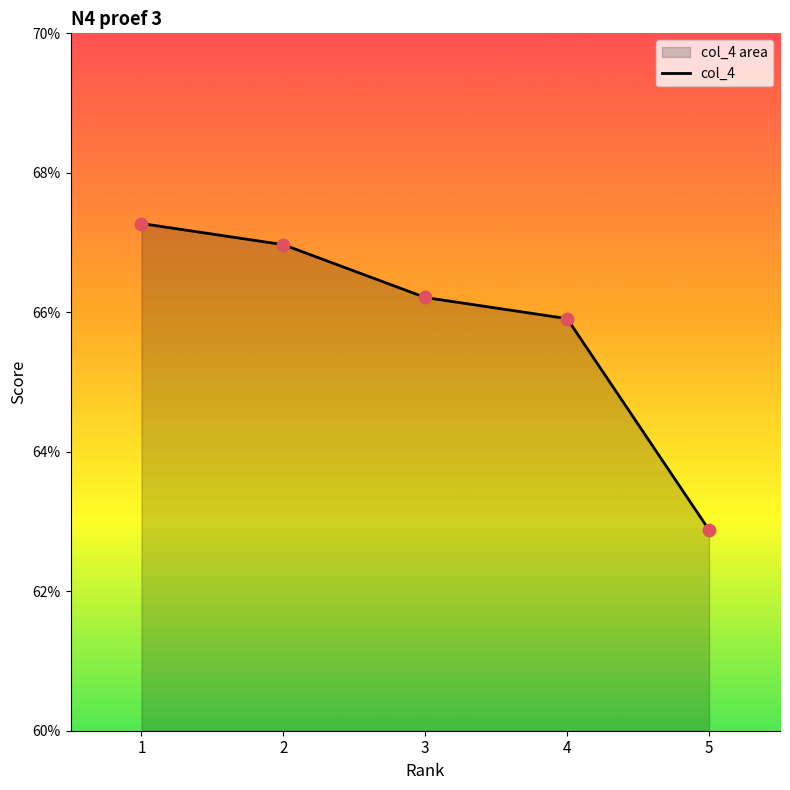

Between 3 and 5, which is larger?

3